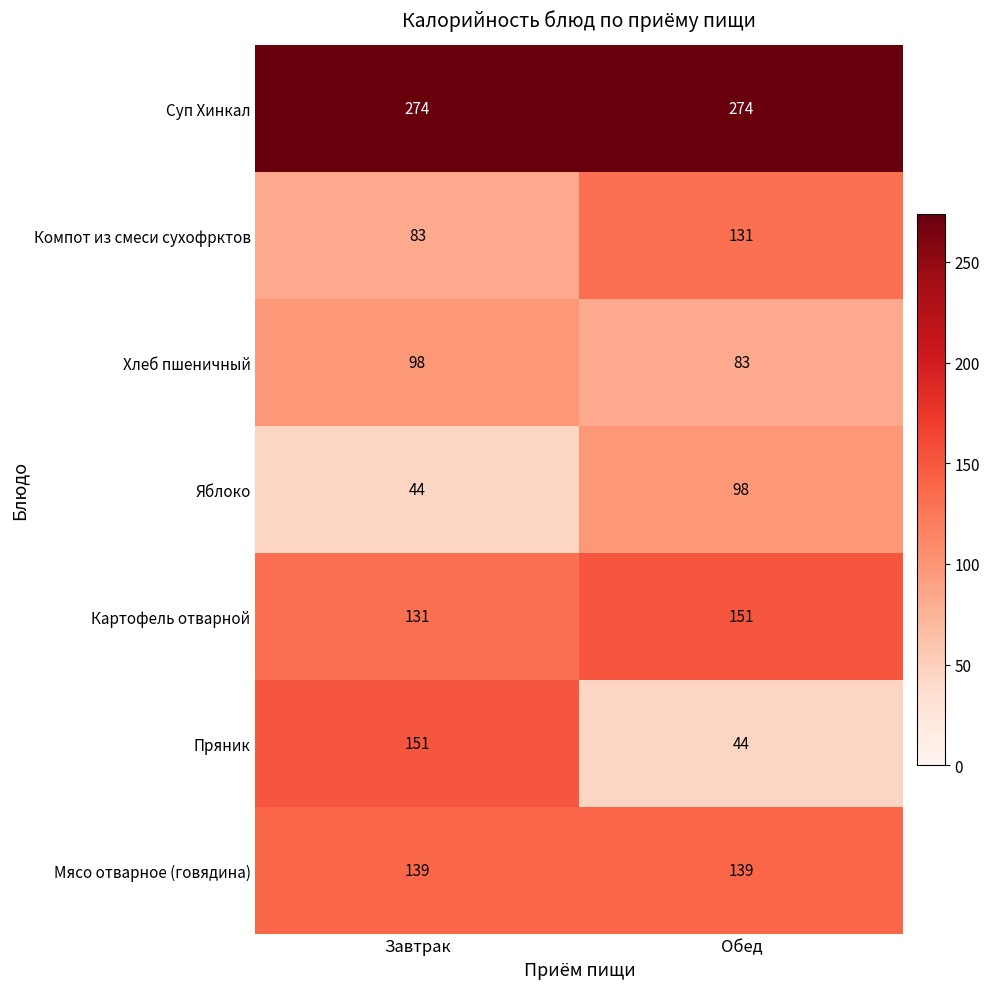

Between Завтрак and Обед, which series saw the biggest shift?

Пряник